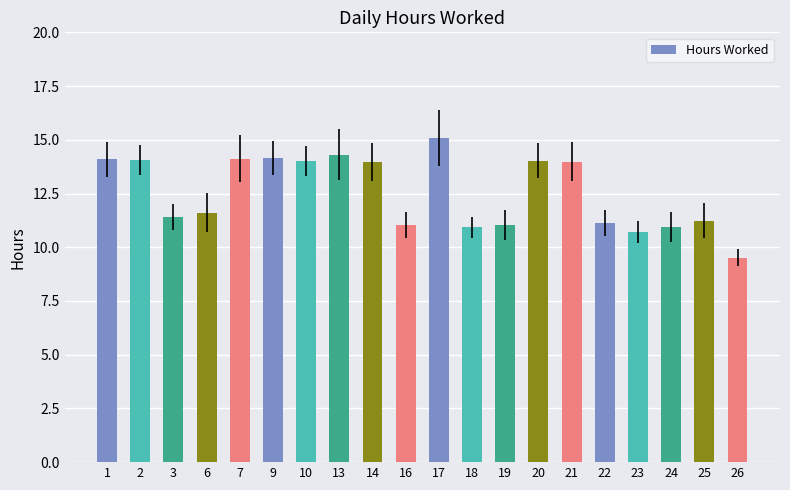

What is the sum of the values at 22 and 23?

21.8